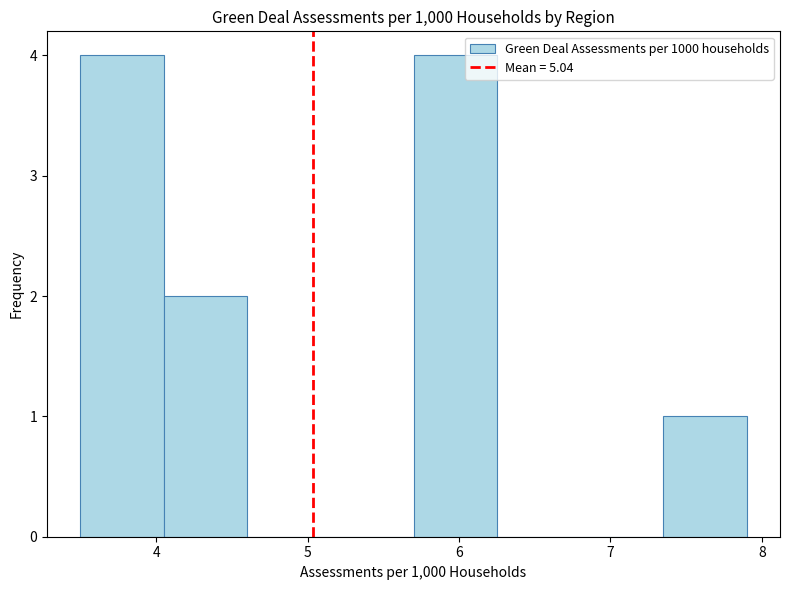

Reading left to right, list every bar in this chart as the range it spans on the x-axis followed by its height. Neither the bar edges nor the heights are printed on the chart, so give them approximately, as read against the axes.

3.50 to 4.05: 4
4.05 to 4.60: 2
4.60 to 5.15: 0
5.15 to 5.70: 0
5.70 to 6.25: 4
6.25 to 6.80: 0
6.80 to 7.35: 0
7.35 to 7.90: 1